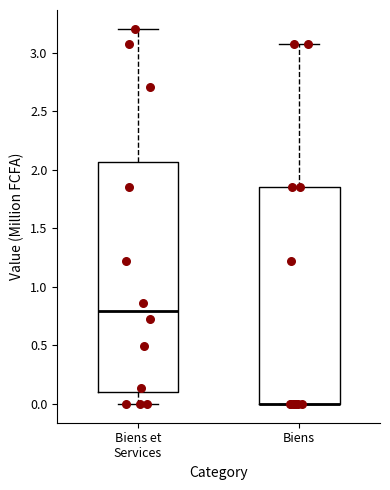

Comparing the boxes themselves (not the whiskers), which one is the tallest?

Biens et Services